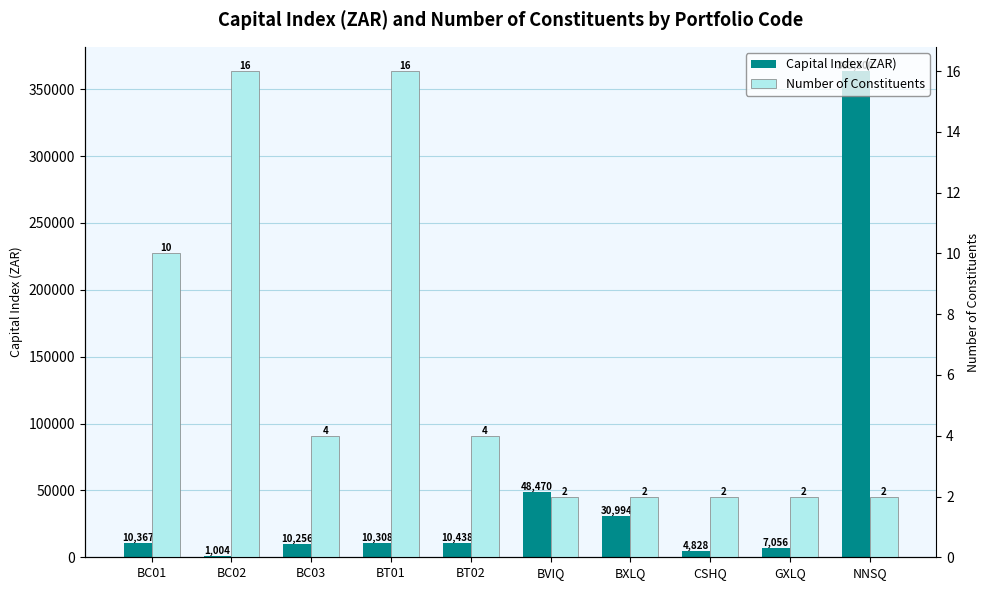

What is the greatest value displayed?

363500.2